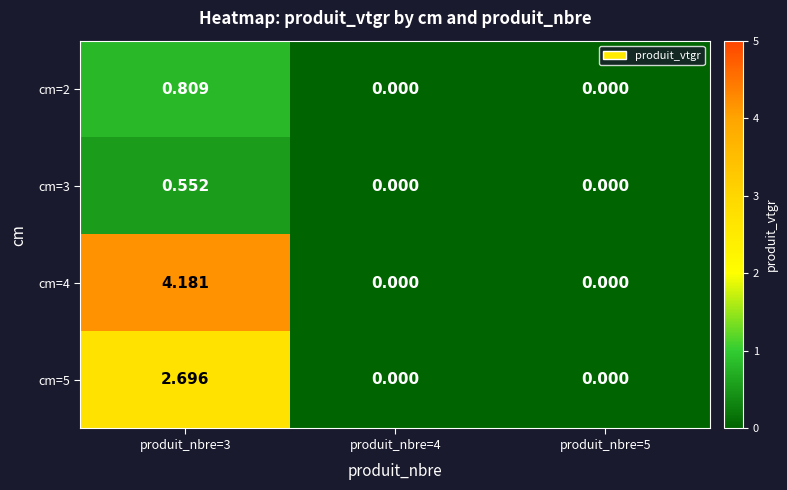

Which category has the highest value across all series?

produit_nbre=3